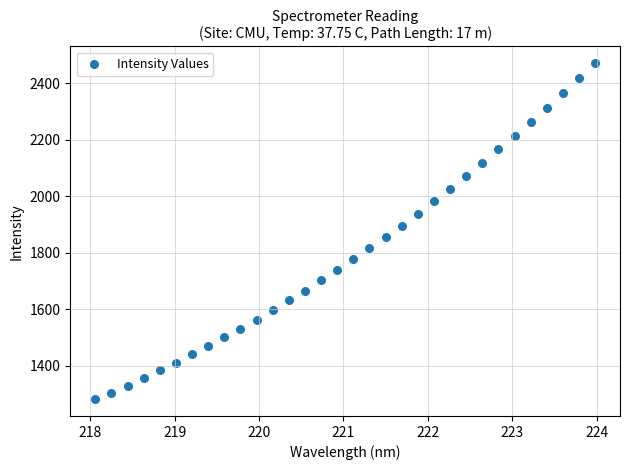

What is the range of Y values (max minus min)?

1189.0